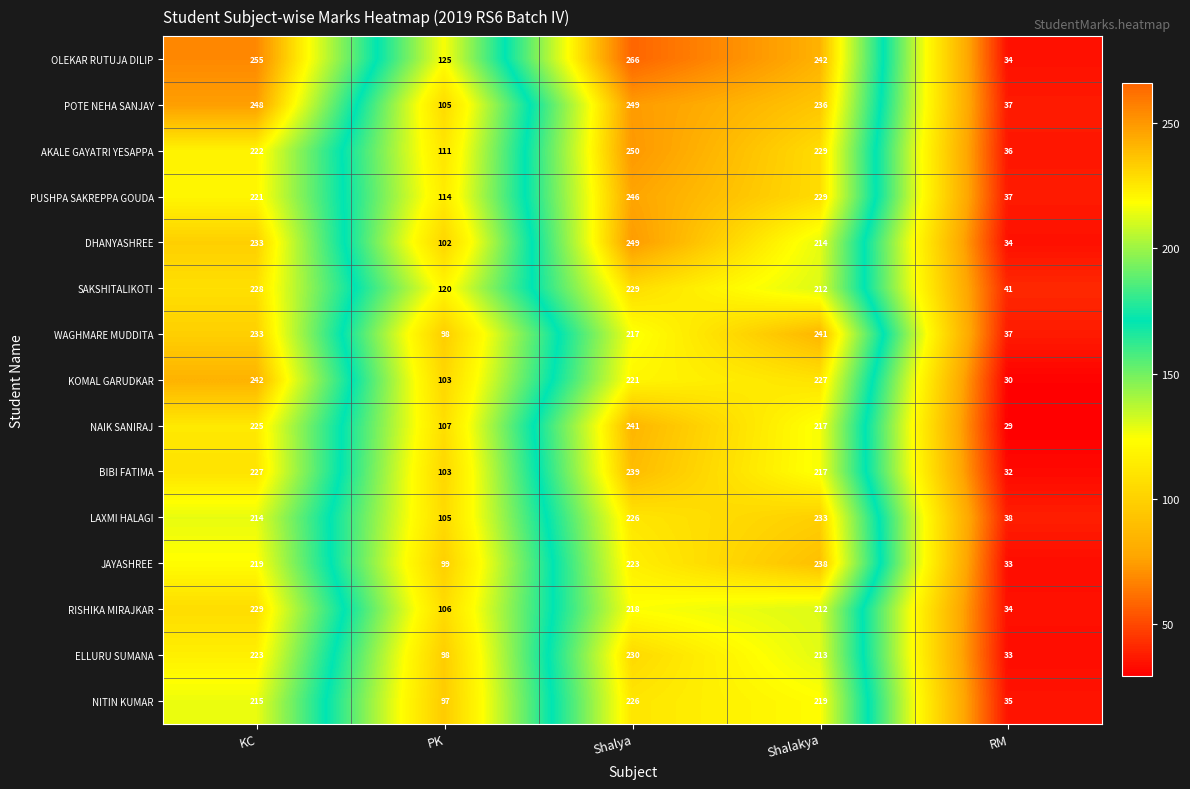

What is the difference between the maximum and minimum values in the ELLURU SUMANA series?

197